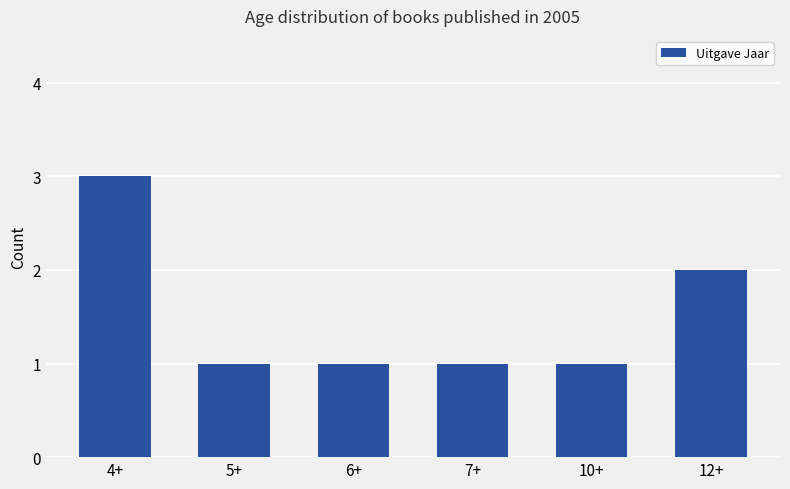

The value at 12+ is 2. True or false?

True